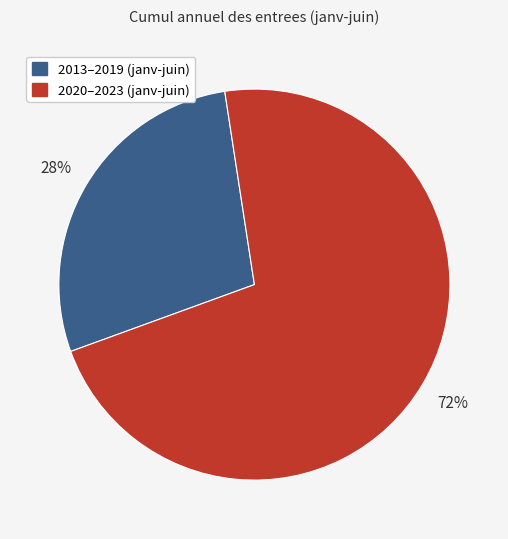

Is there any slice that represents more than half of the pie?

Yes